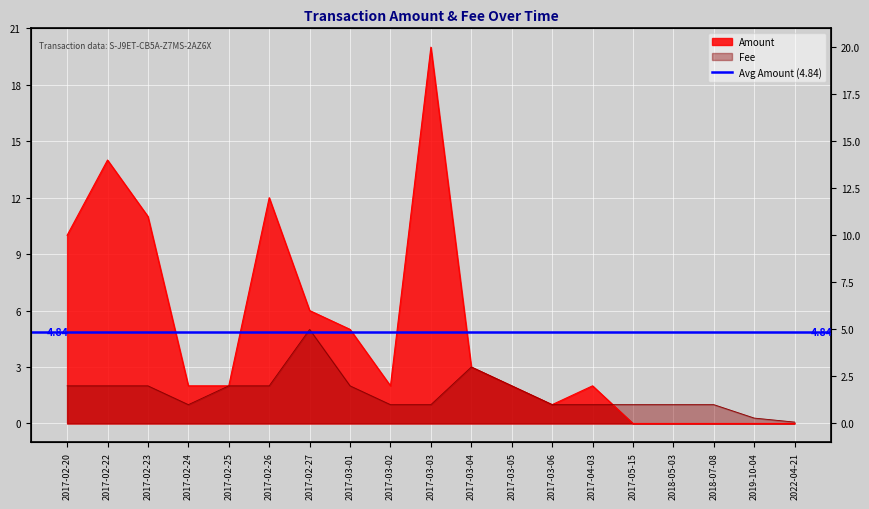

What is the sum of all Amount values?

92.0